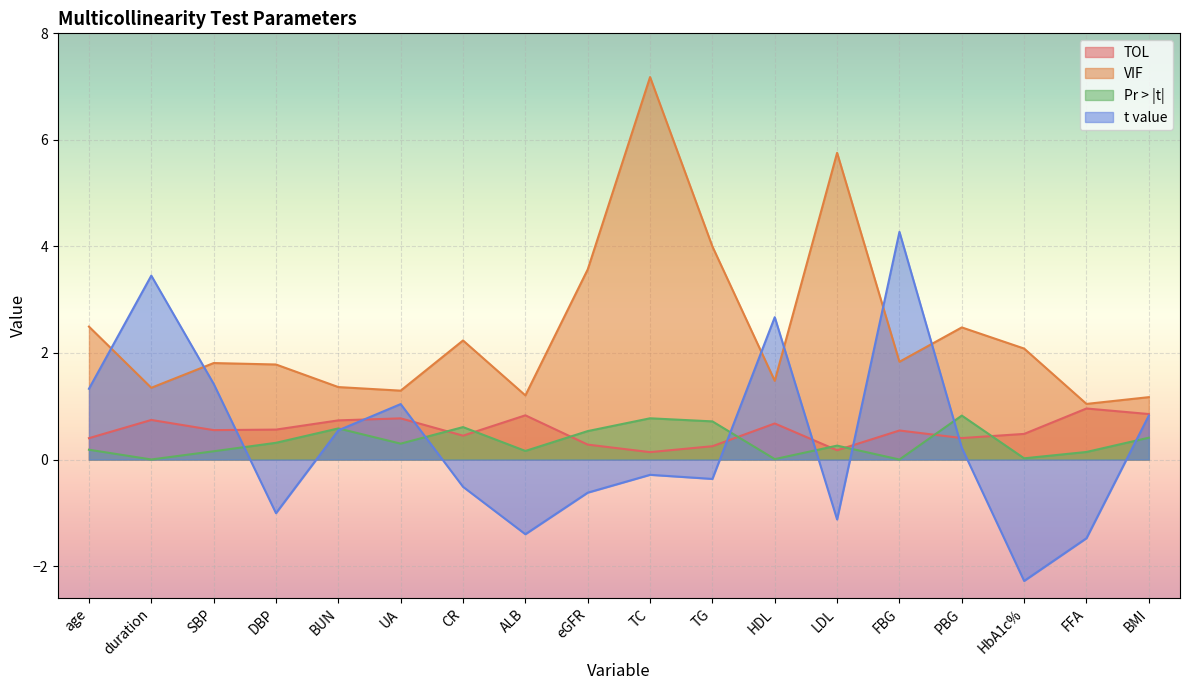

What is the value of the Pr > |t| point at the 11th from the left?

0.7